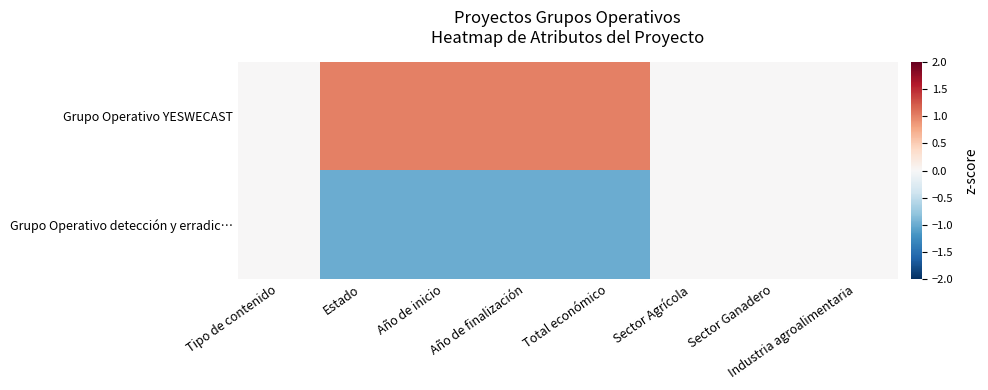

Reading left to right, transcribe all the data shown in this chart.

Grupo Operativo YESWECAST: Tipo de contenido=0	Estado=1	Año de inicio=1	Año de finalización=1	Total económico=1	Sector Agrícola=0	Sector Ganadero=0	Industria agroalimentaria=0
Grupo Operativo detección y erradic…: Tipo de contenido=0	Estado=-1	Año de inicio=-1	Año de finalización=-1	Total económico=-1	Sector Agrícola=0	Sector Ganadero=0	Industria agroalimentaria=0